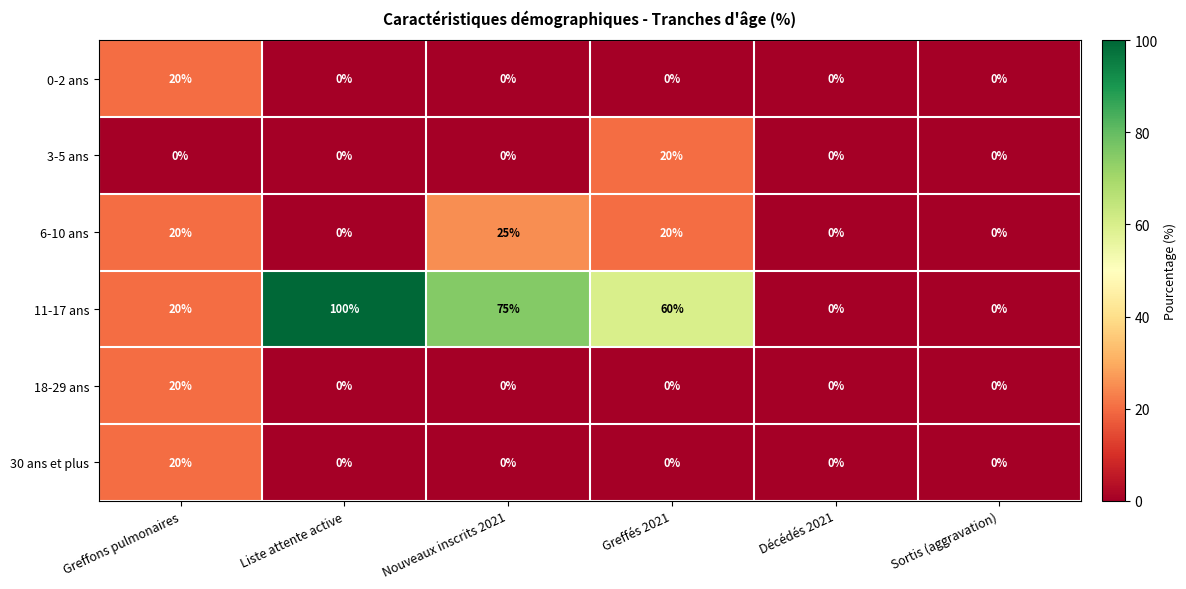

At which label does 11-17 ans first exceed 60?

Liste attente active